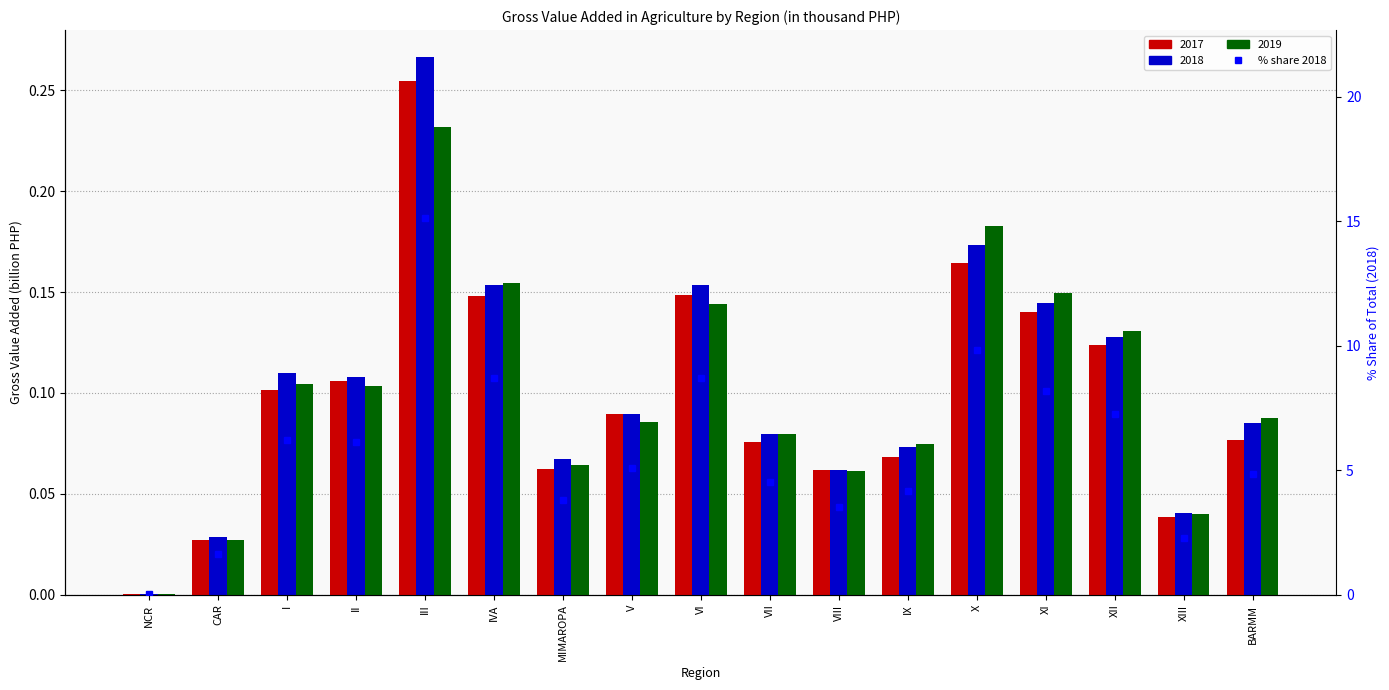

What is the label of the 9th bar from the left?

VI